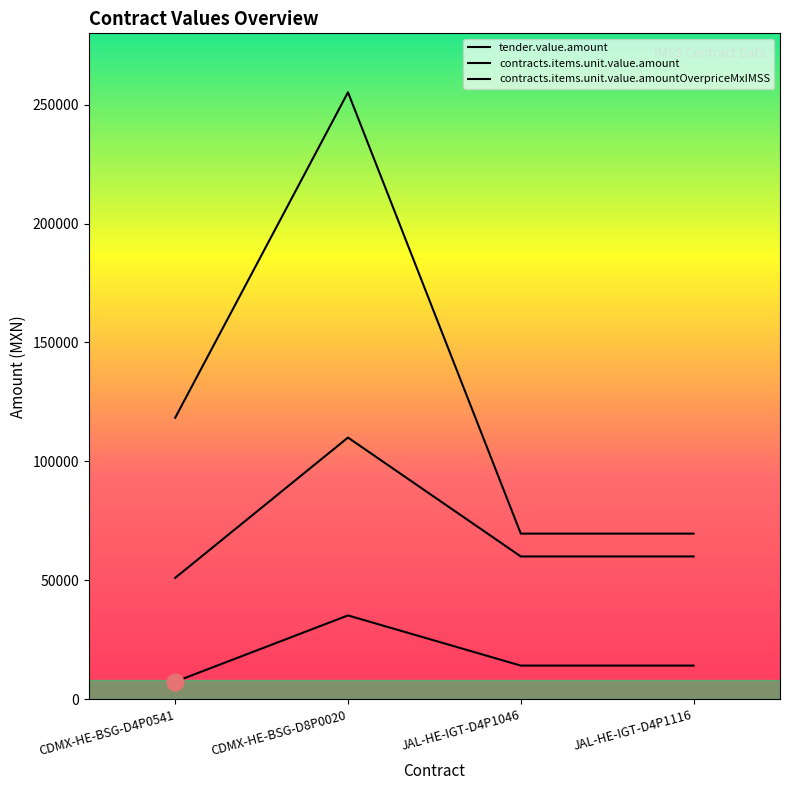

How many series are shown in this chart?

3